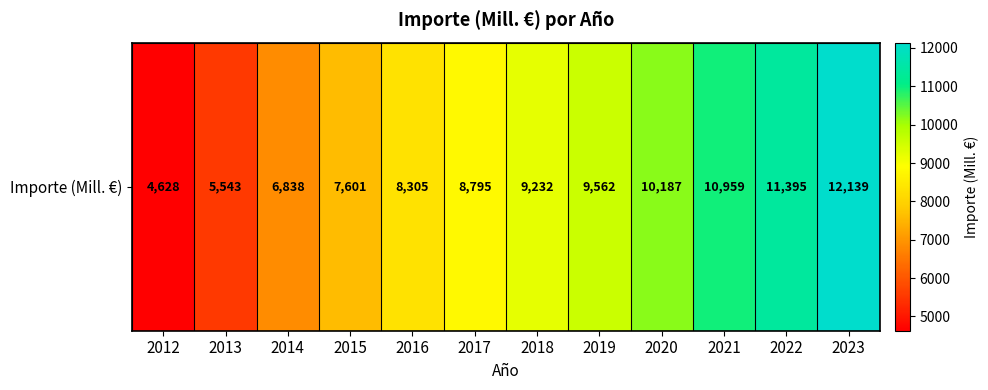

True or false: the data shows 9232 at 2018.

True